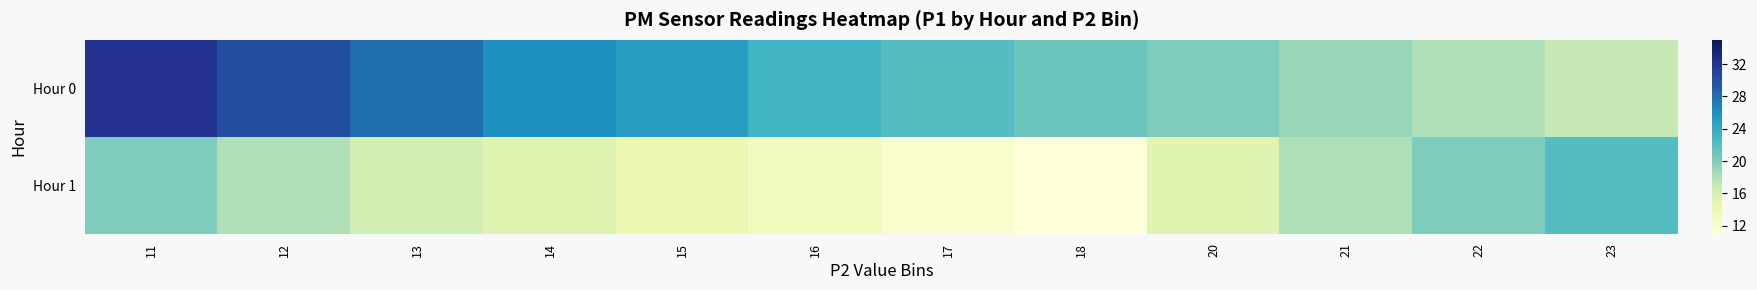

Which has a higher value, 16 or 17?

16